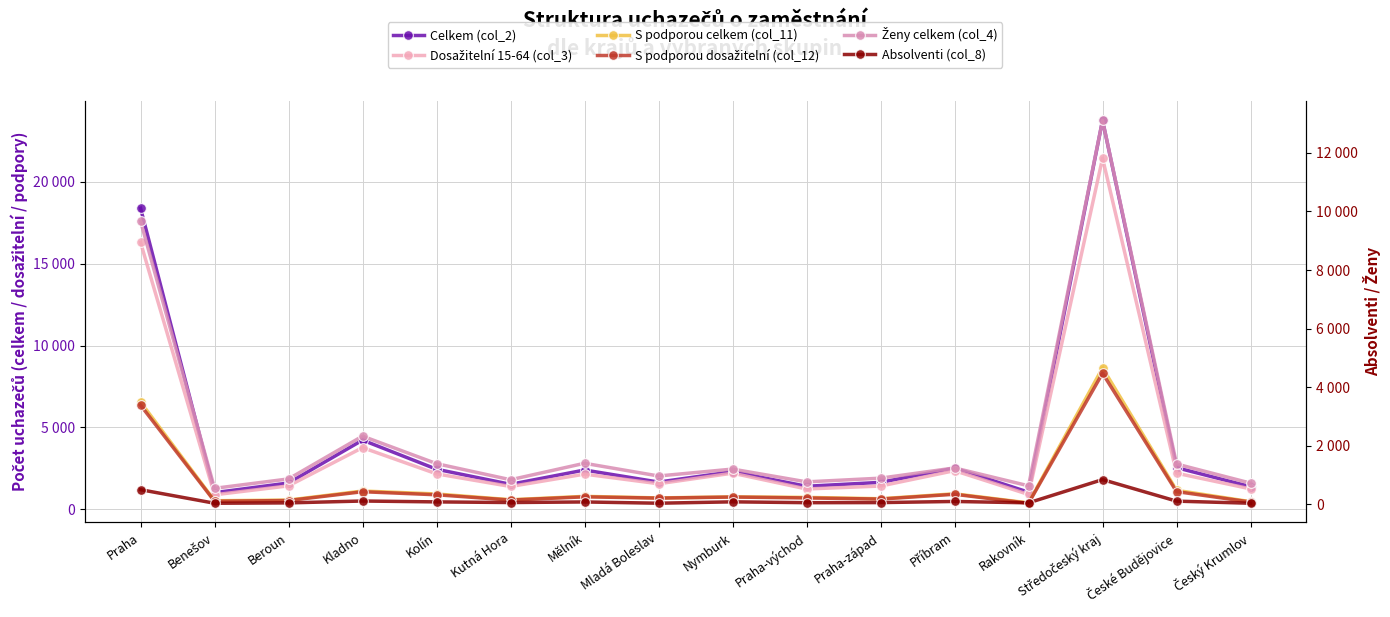

How many lines are shown in the chart?

6